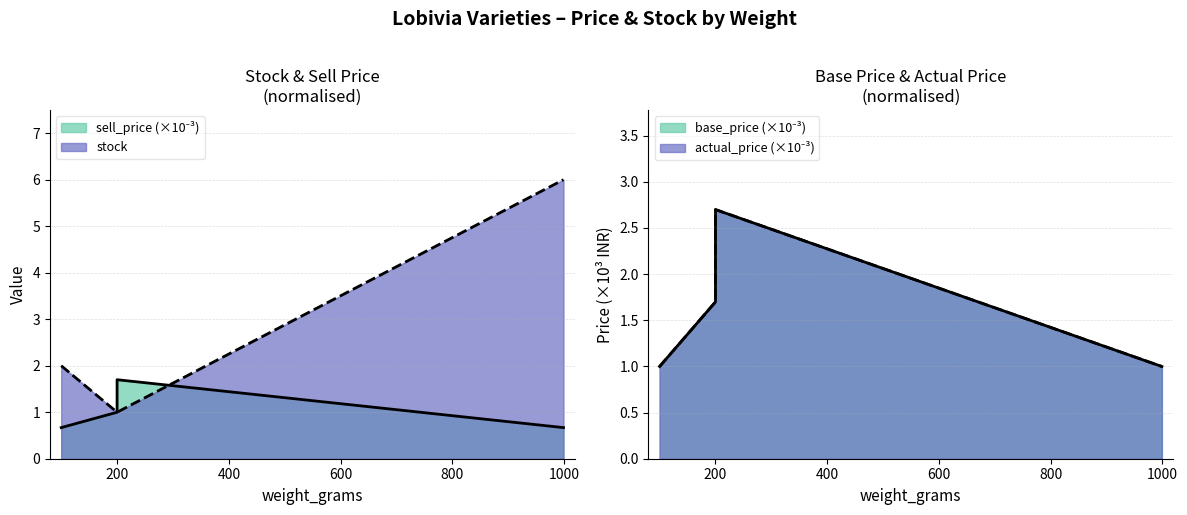

In base_price, how many points are higher than both neighbors (excluding endpoints)?

1